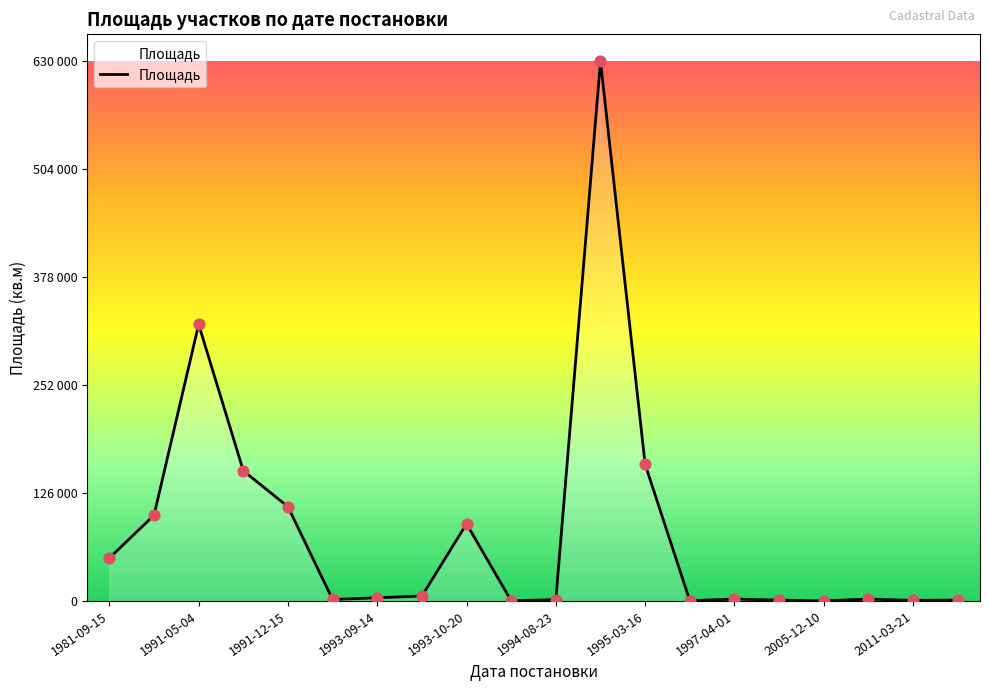

Does the chart have visible grid lines?

No